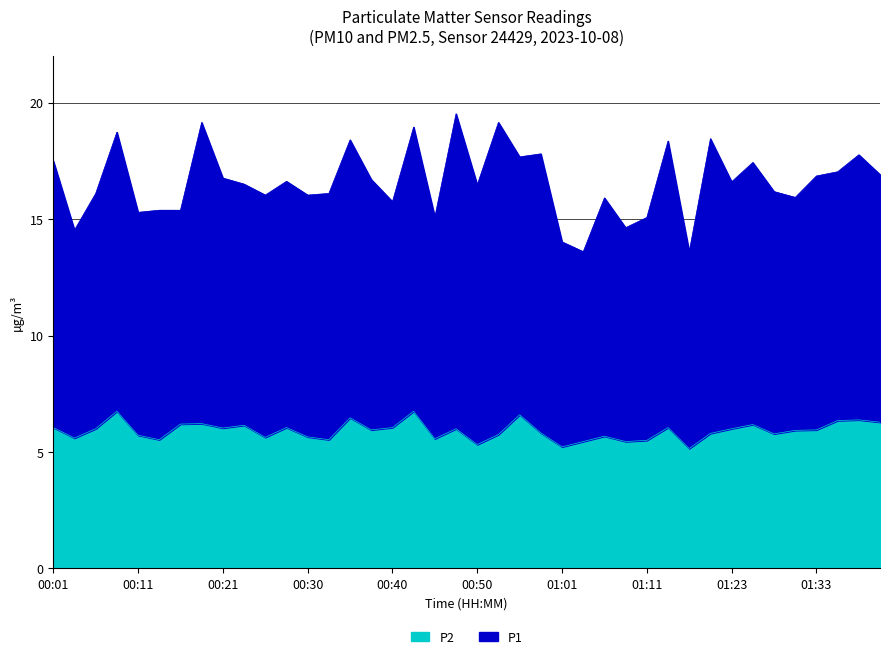

List the labels in order of value, largest first.

00:08, 00:43, 00:56, 00:35, 01:38, 01:36, 01:41, 00:18, 00:16, 01:26, 00:23, 00:01, 00:28, 00:40, 01:16, 00:21, 00:06, 00:48, 01:23, 00:38, 01:33, 01:31, 00:58, 01:21, 01:28, 00:53, 00:11, 01:06, 00:30, 00:26, 00:03, 00:45, 00:13, 00:33, 01:11, 01:03, 01:08, 00:50, 01:01, 01:18